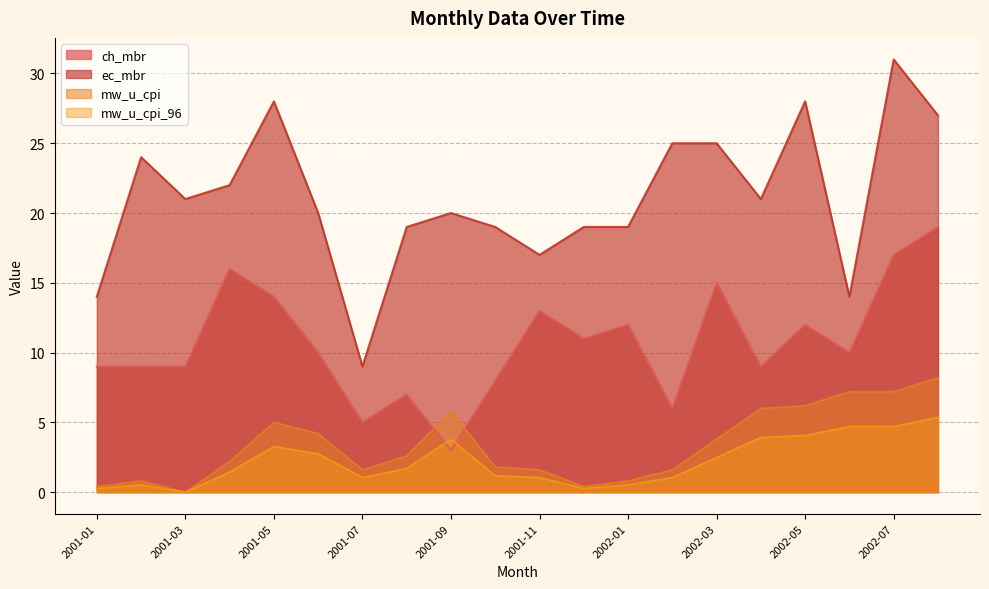

What is the difference between the maximum and minimum values in the mw_u_cpi_96 series?

5.4